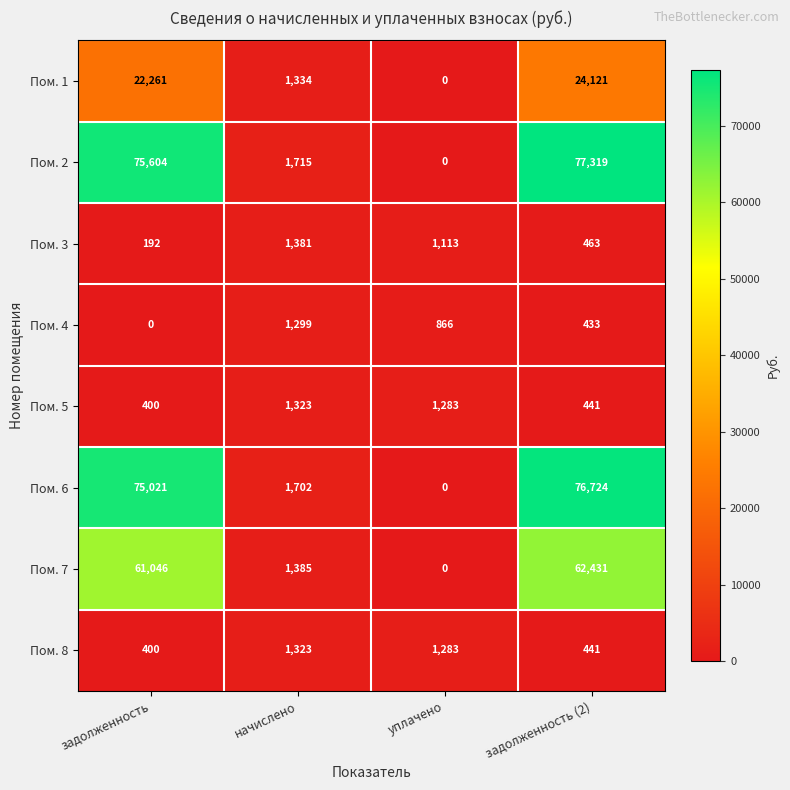

What is the spread (max minus min) of values at задолженность?

75604